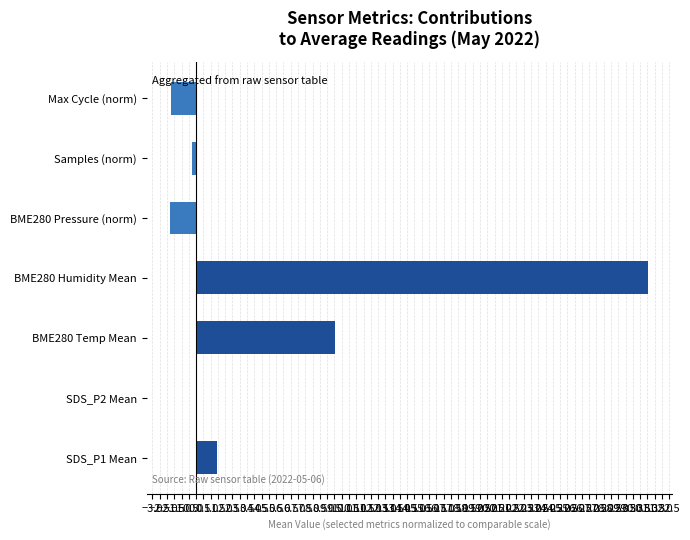

Which label corresponds to the largest value in the chart?

BME280 Humidity Mean